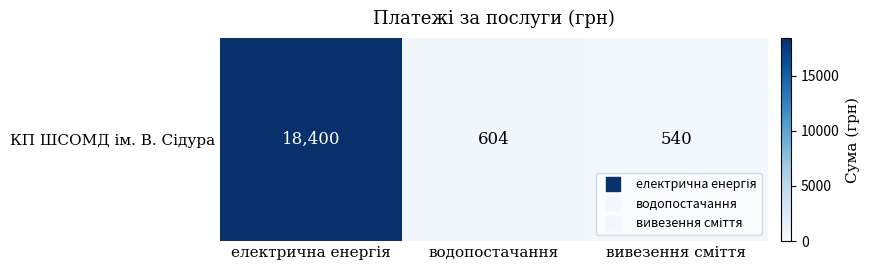

Reading left to right, what are all the values shown in this chart?

електрична енергія=18400	водопостачання=604	вивезення сміття=540